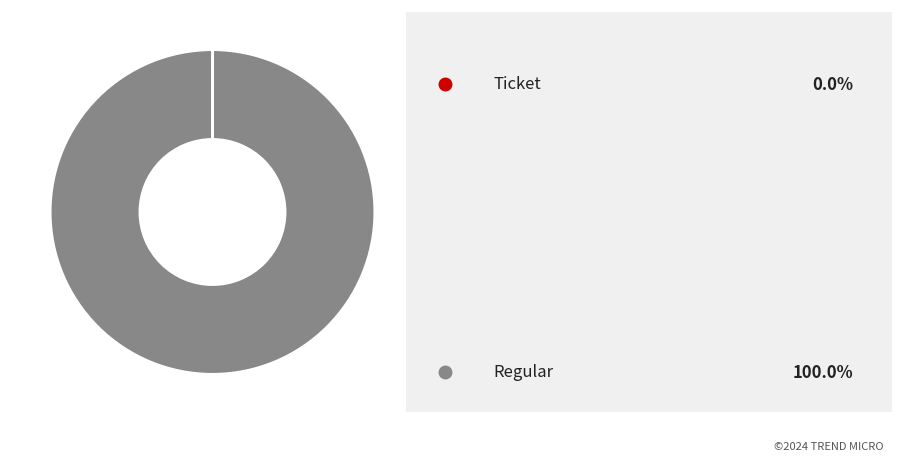

Is there a majority slice in this chart?

Yes